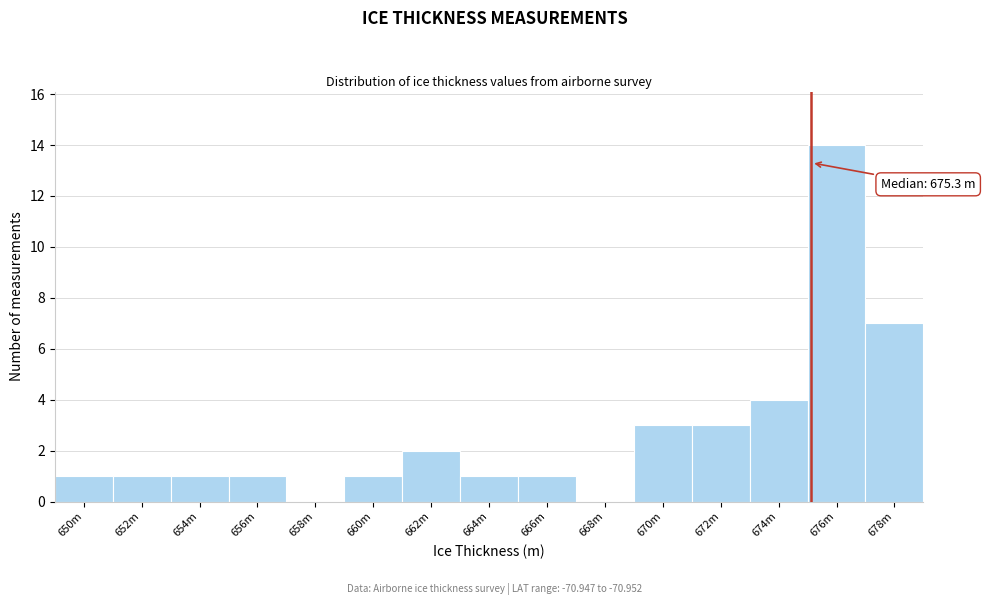

Reading left to right, what are all the values shown in this chart?

650m=1	652m=1	654m=1	656m=1	658m=0	660m=1	662m=2	664m=1	666m=1	668m=0	670m=3	672m=3	674m=4	676m=14	678m=7